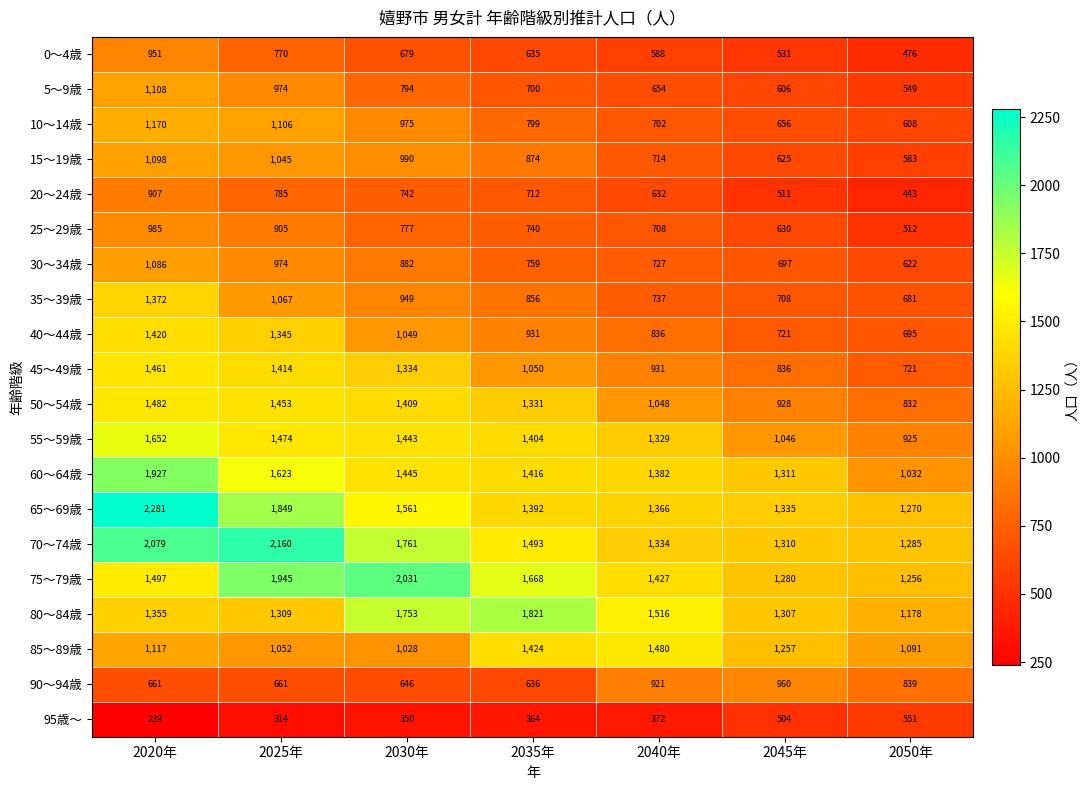

Count the 0～4歳 values in the range 531 to 770.

5